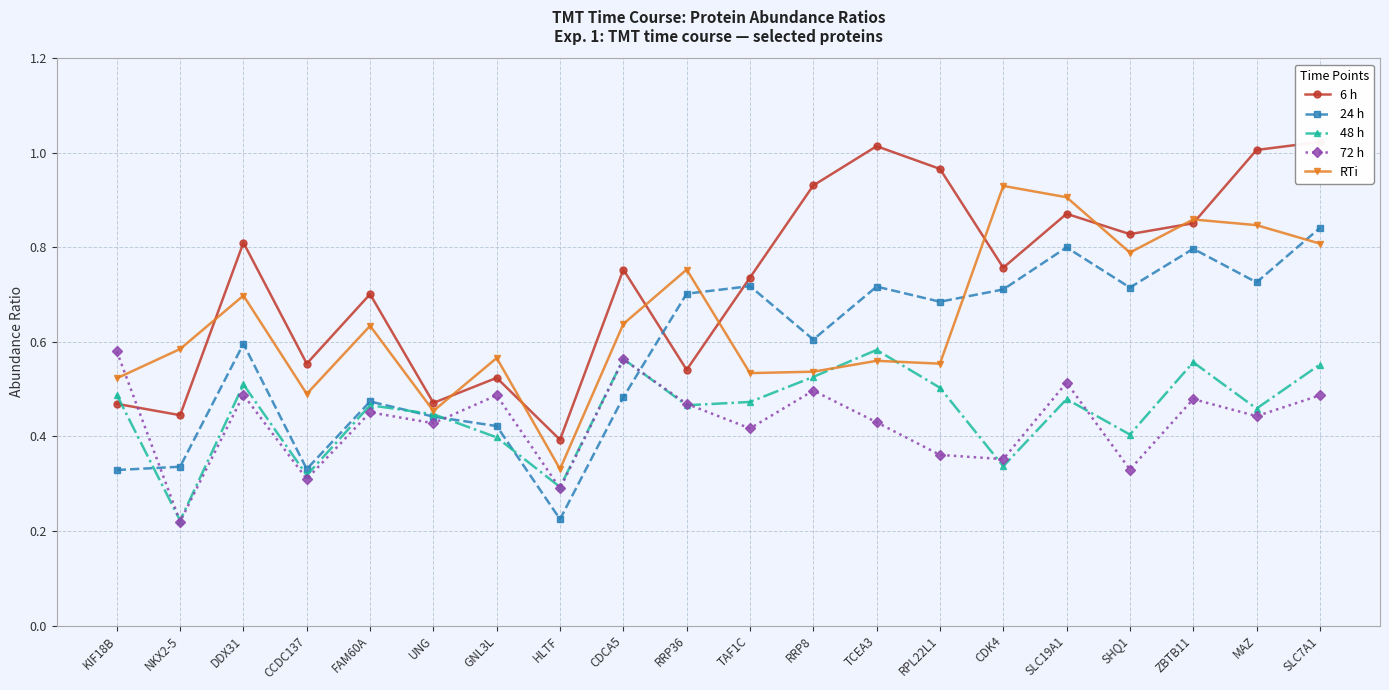

What is the label of the 9th point from the left?

CDCA5